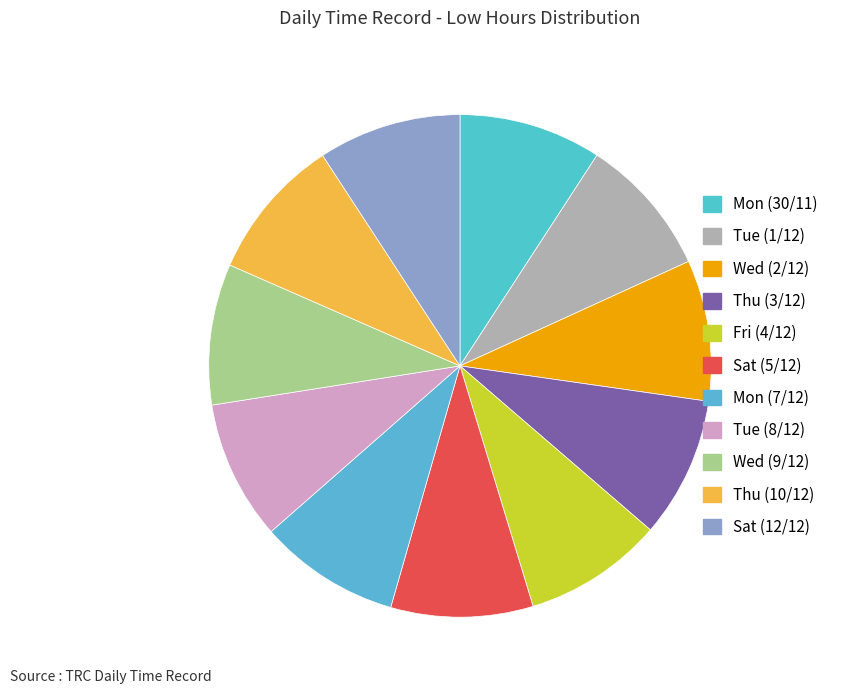

Count the number of slices in the pie.

11